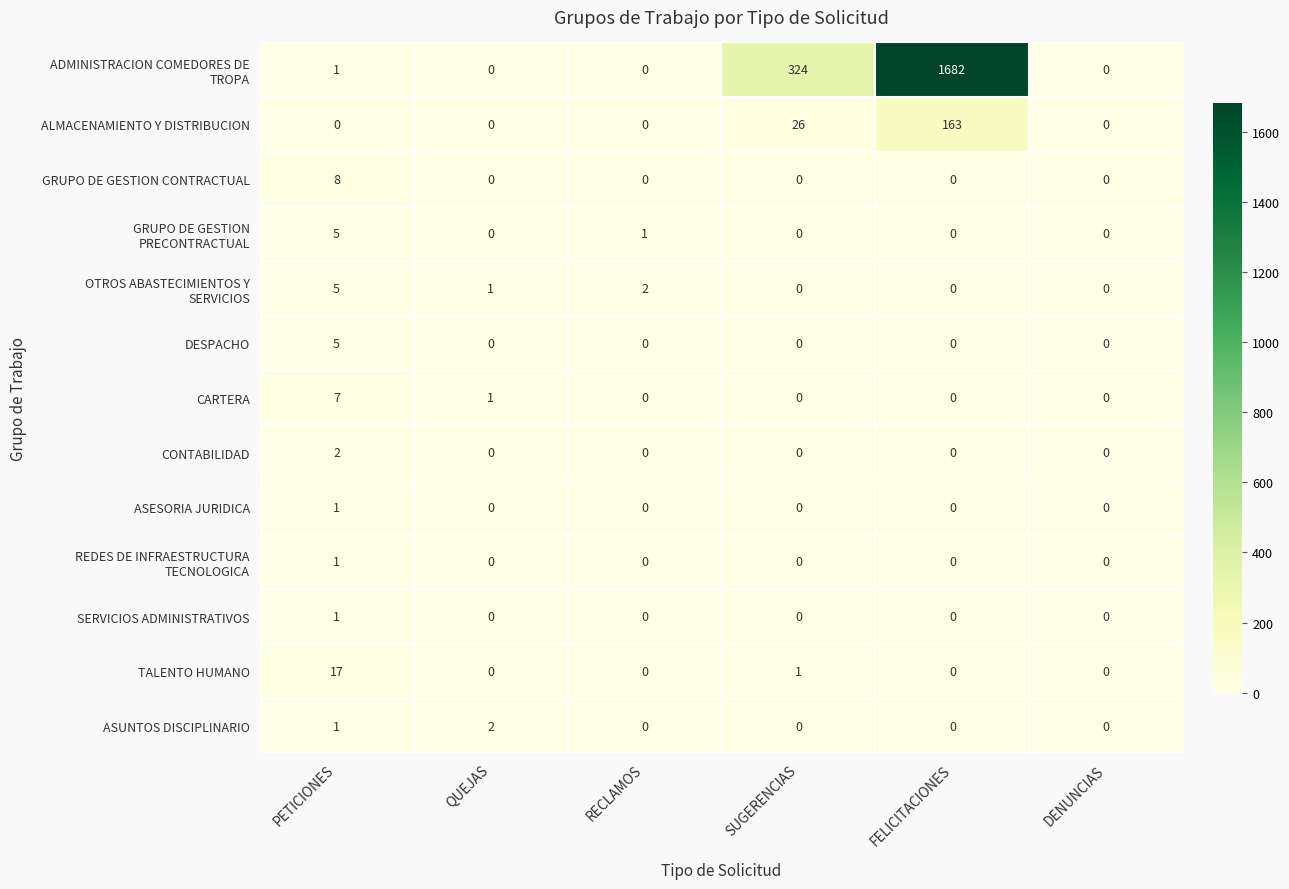

How many data points in ALMACENAMIENTO Y DISTRIBUCION are above 0?

2